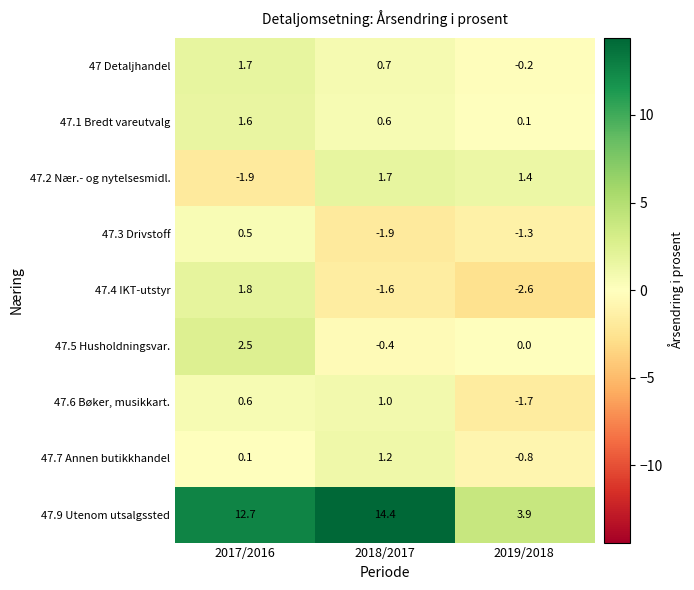

What value does the 47.6 Bøker, musikkart. series have at 2019/2018?

-1.7